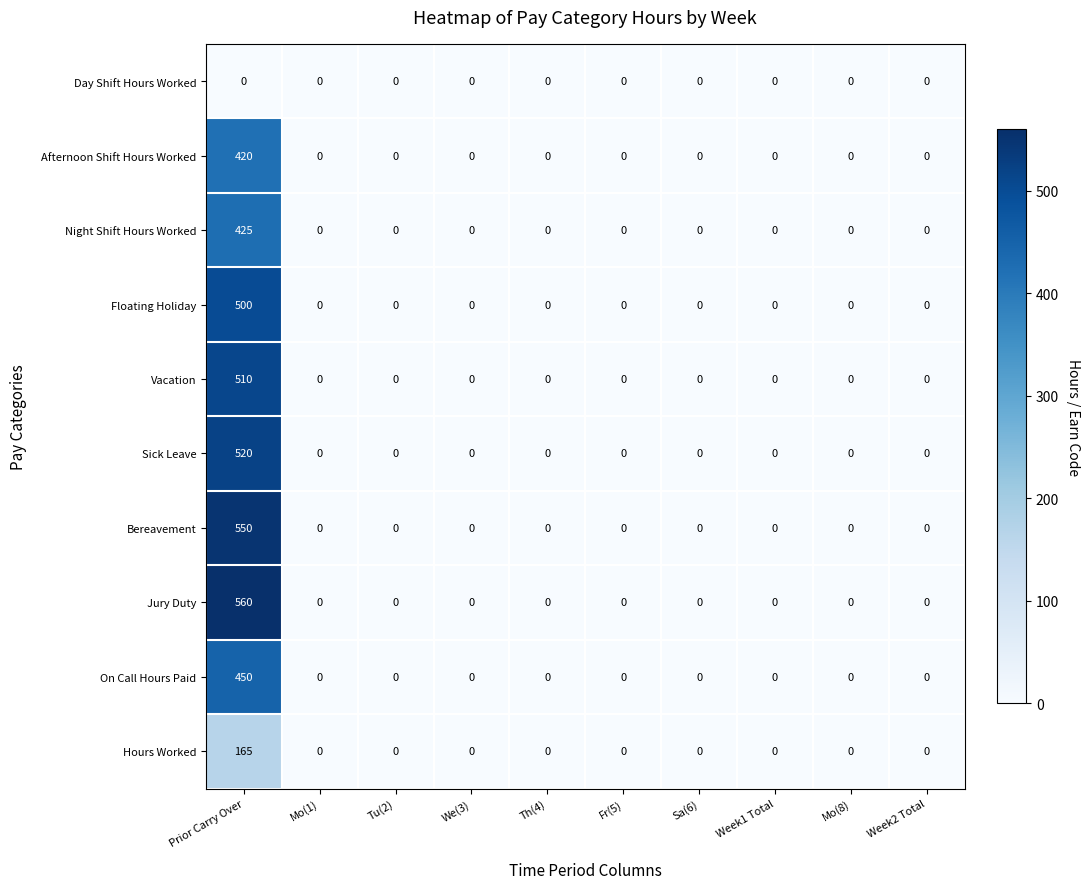

Rank the series by their maximum value, from highest to lowest.

Jury Duty, Bereavement, Sick Leave, Vacation, Floating Holiday, On Call Hours Paid, Night Shift Hours Worked, Afternoon Shift Hours Worked, Hours Worked, Day Shift Hours Worked